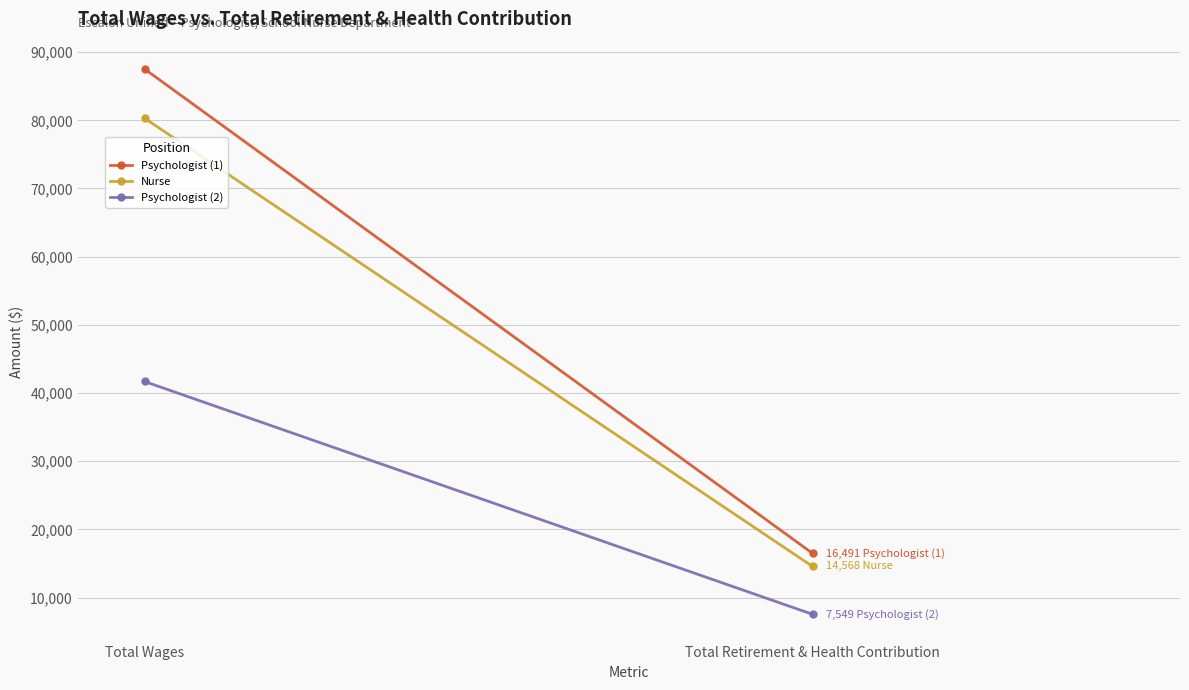

Count the Psychologist (1) values in the range 16491 to 87535.

2